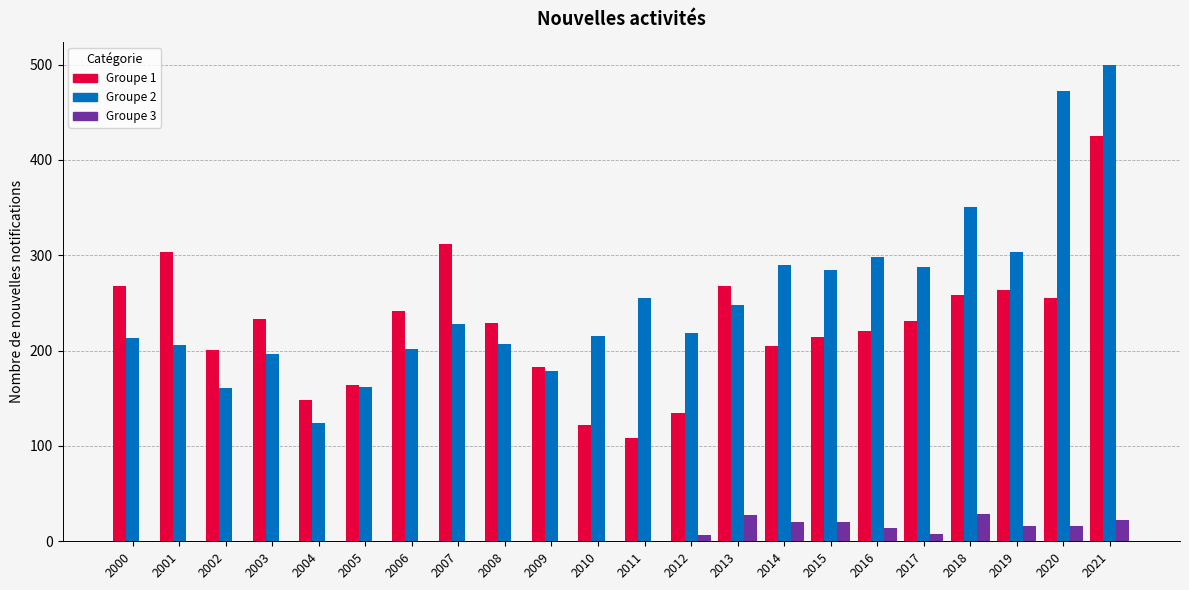

At which category is the sum across all series the highest?

2021